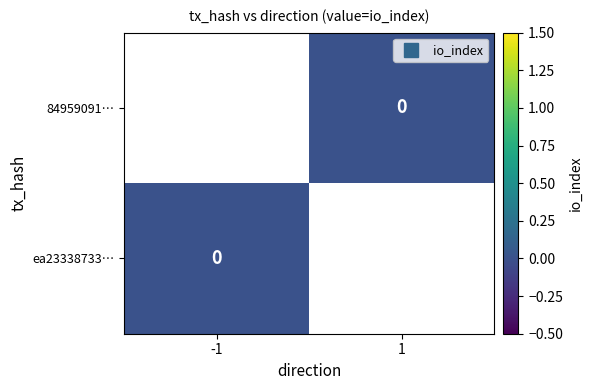

List the labels in order of 84959091… value, largest first.

-1, 1